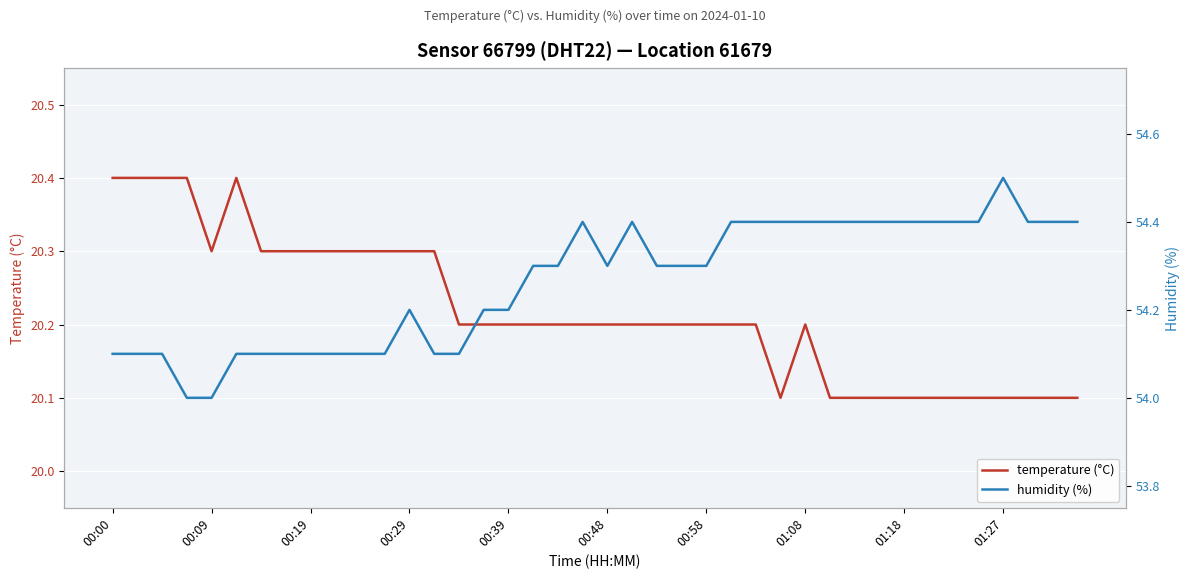

The temperature (°C) series shows 7.5 at 00:00. True or false?

False